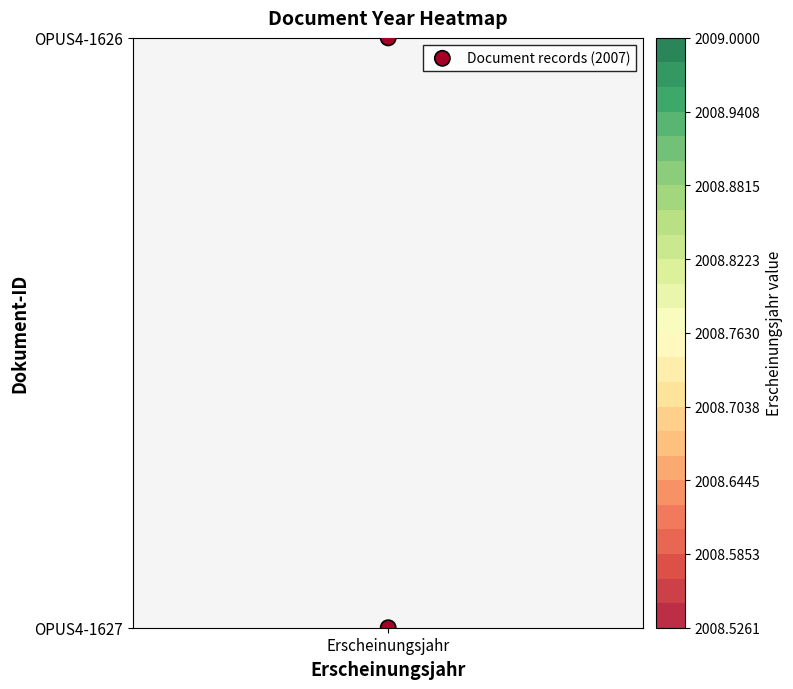

Is it true that the value at Erscheinungsjahr is 1?

False